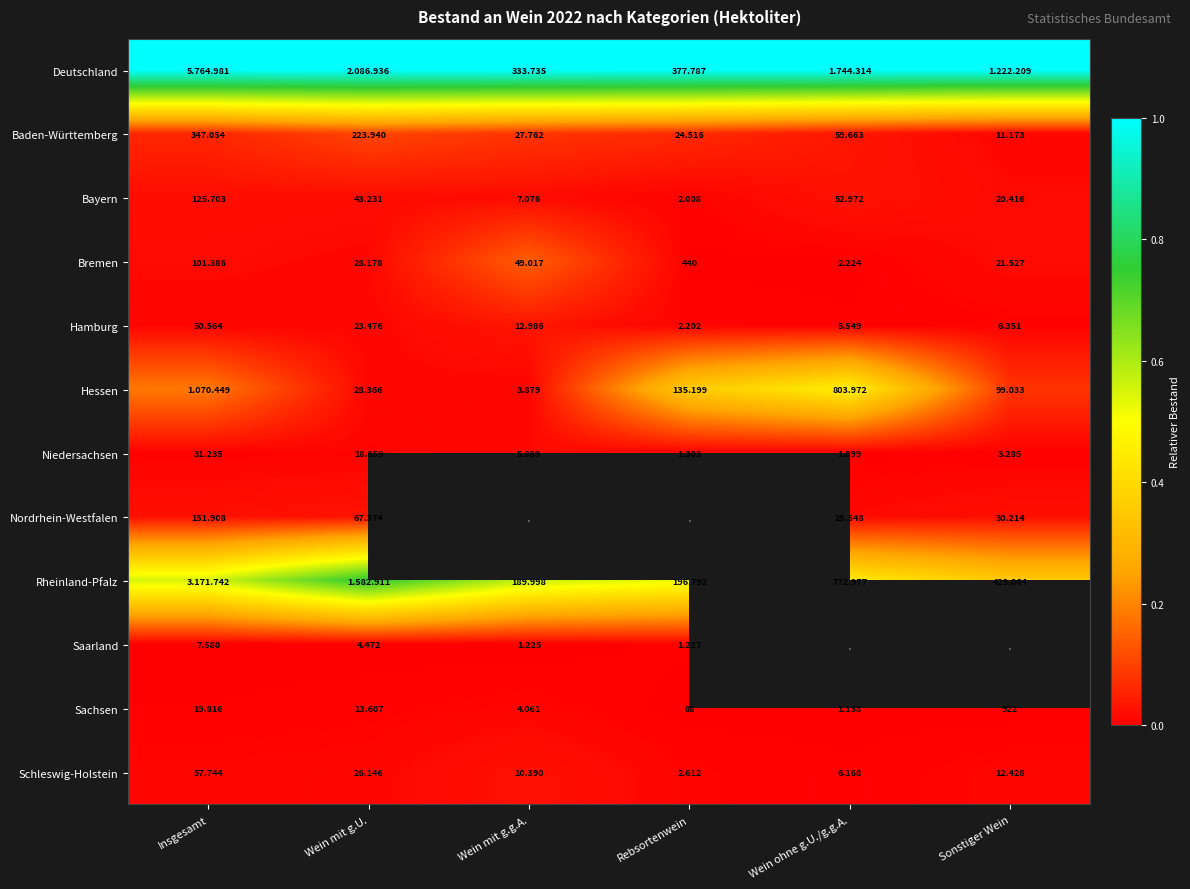

The value of Niedersachsen at Insgesamt is 0.0. True or false?

False